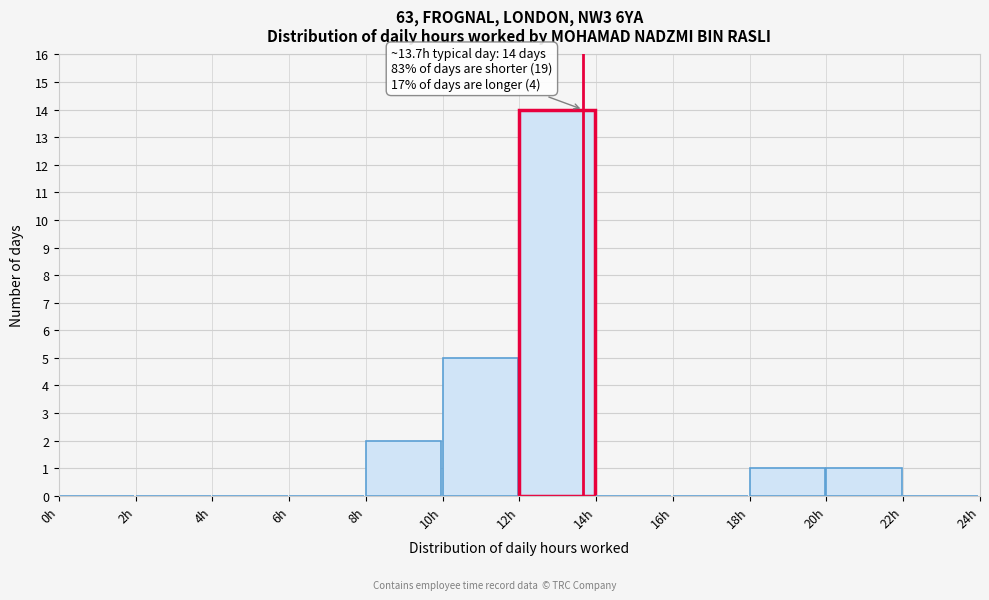

Which range on the x-axis has the tallest bar?

12 to 14